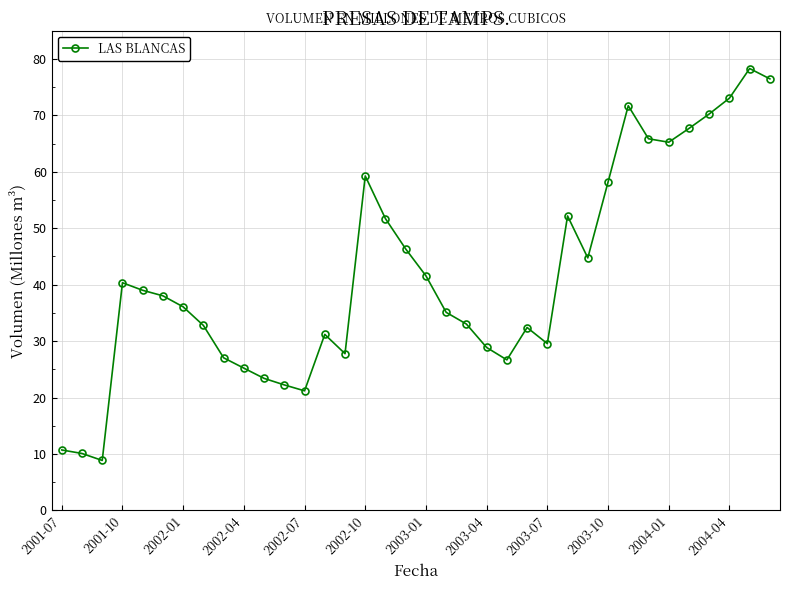

What is the value of the 23rd point from the left?

26.7